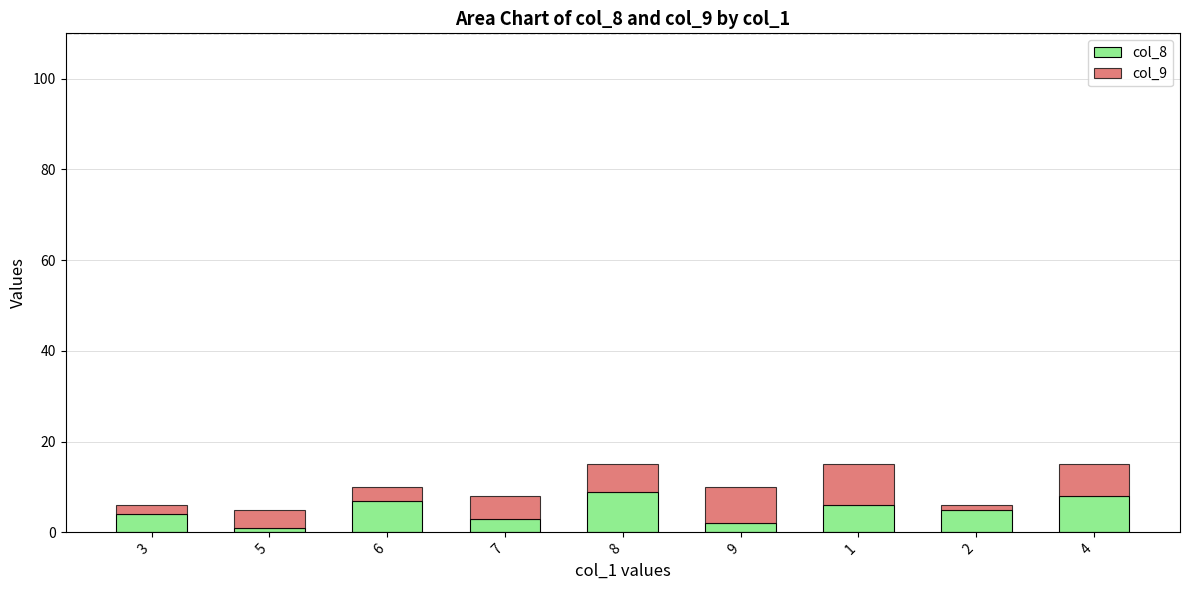

The col_8 series shows 4 at 3. True or false?

True